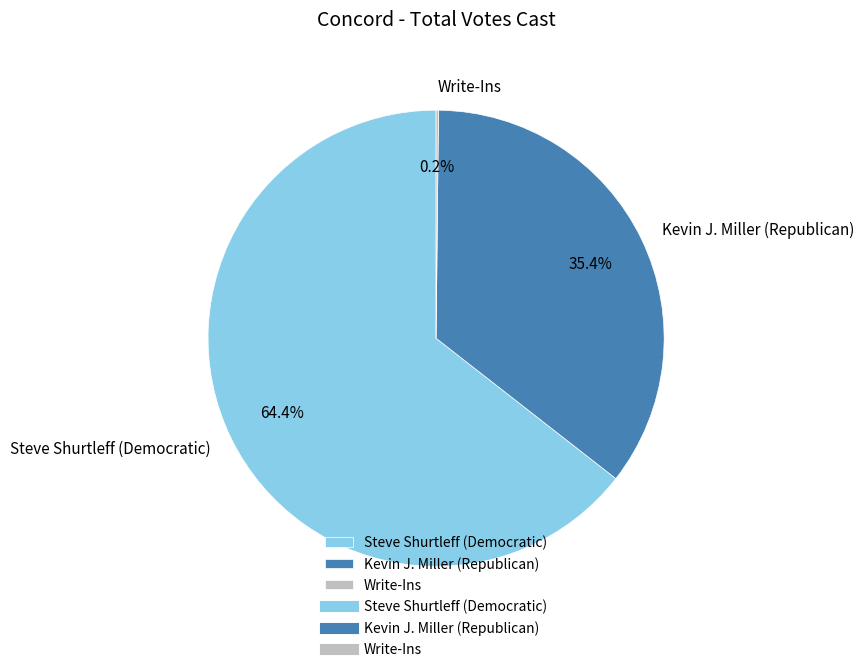

Which slice is the largest?

Steve Shurtleff (Democratic)